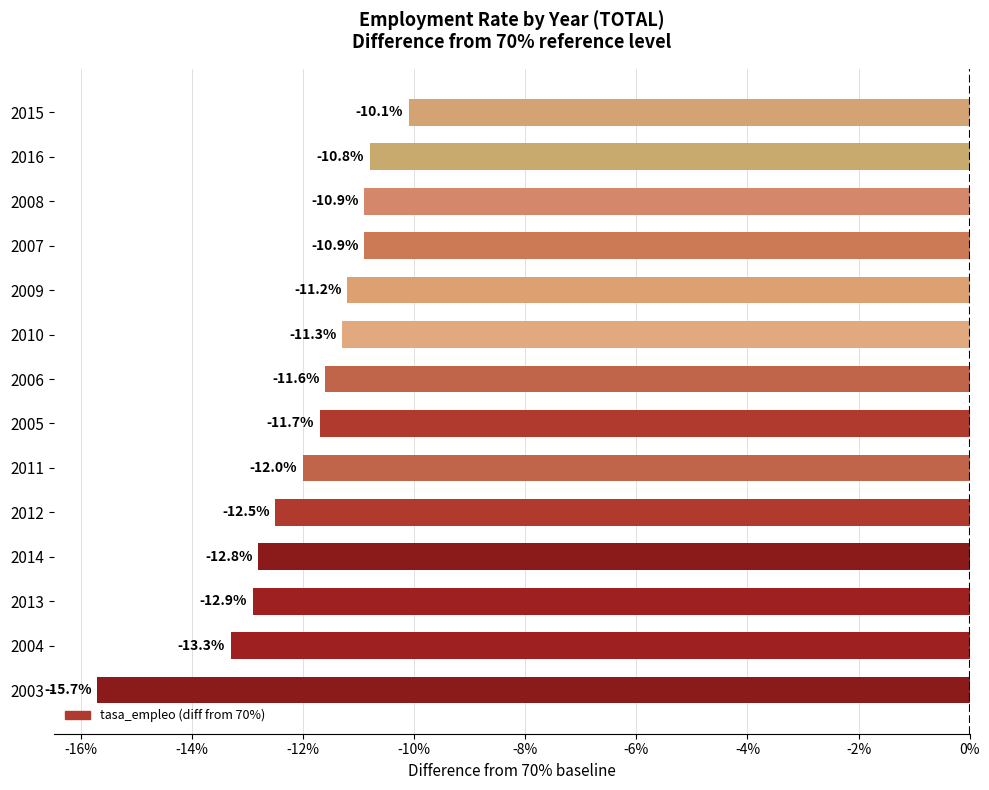

What is the sum of all values?

-167.7